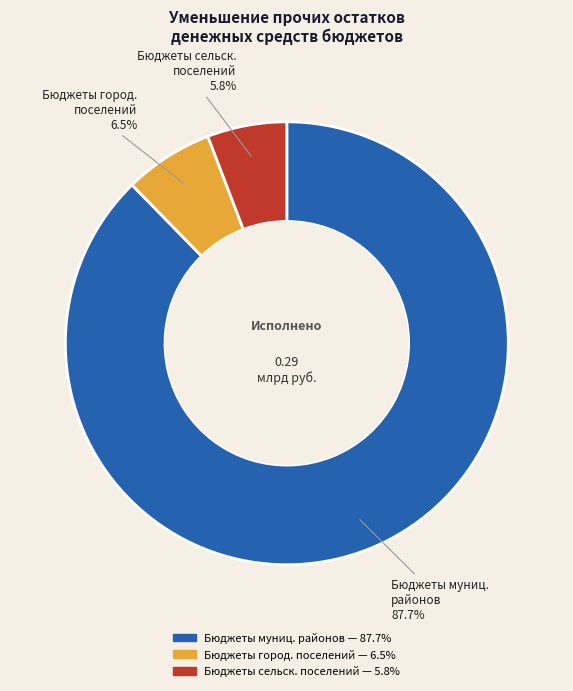

How many slices are in this pie chart?

3